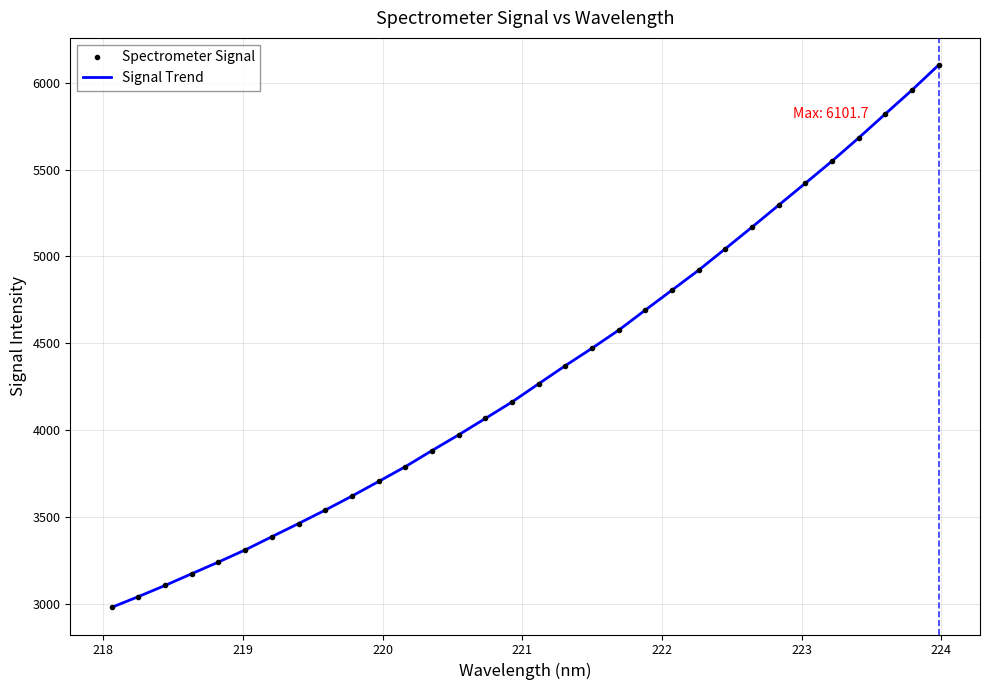

List the series in order of their peak value, lowest first.

Spectrometer Signal, Signal Trend